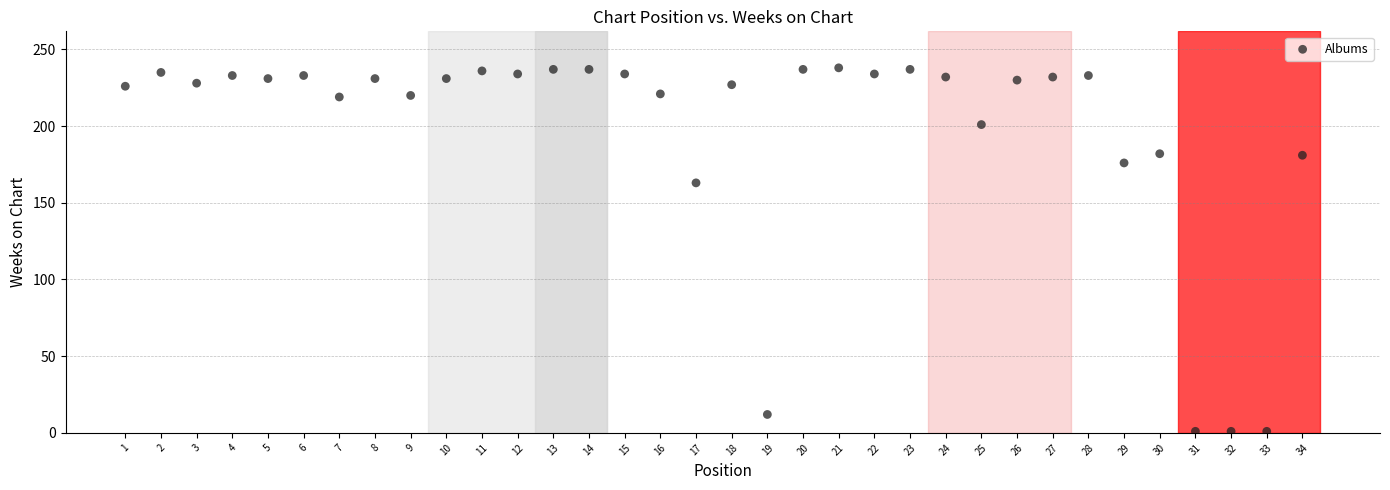

What Y value in the scatter plot is closest to 119?

163